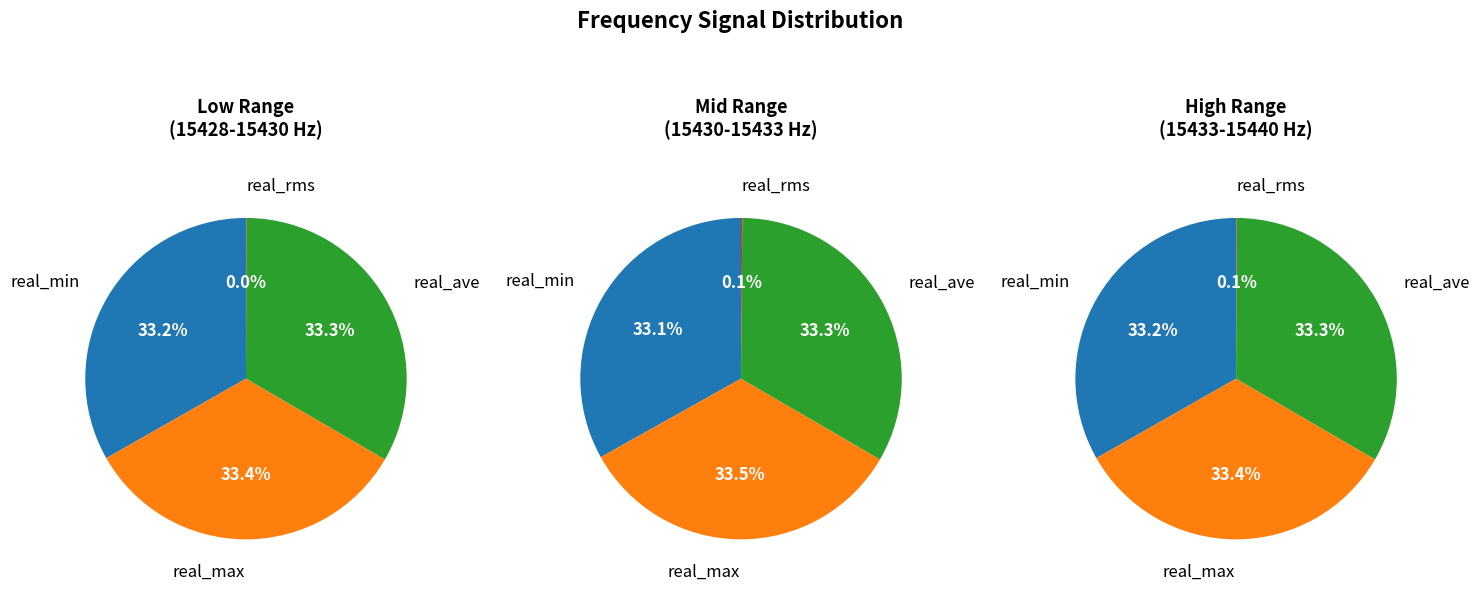

Which series has the widest spread of values?

real_max